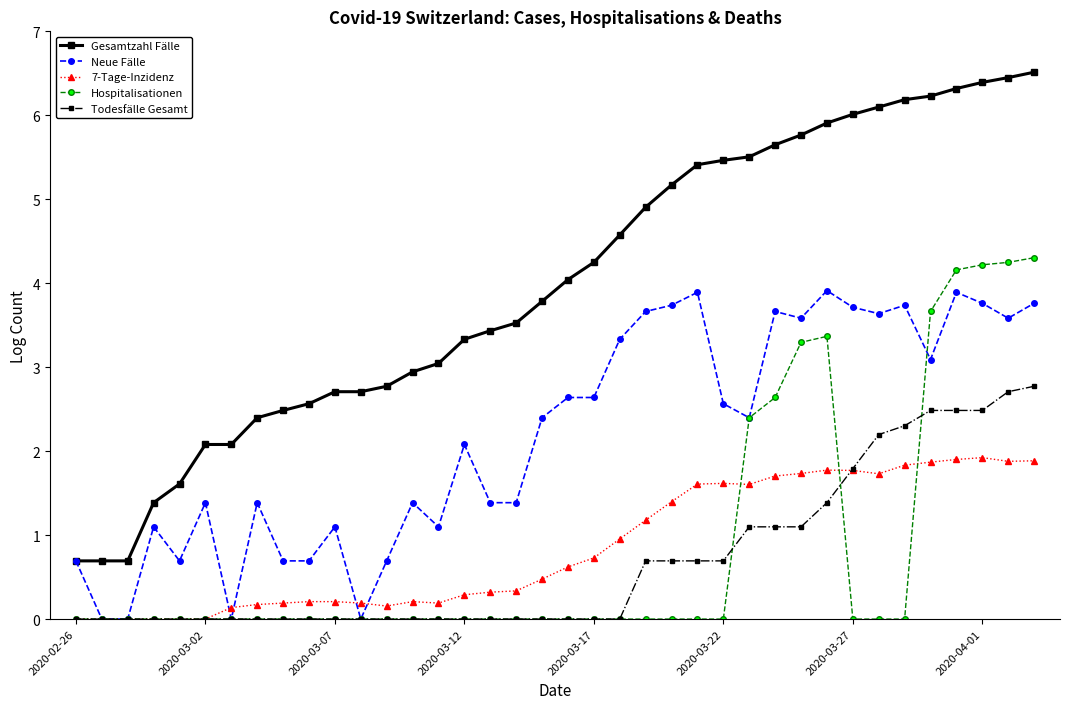

What is the greatest value displayed?

6.5